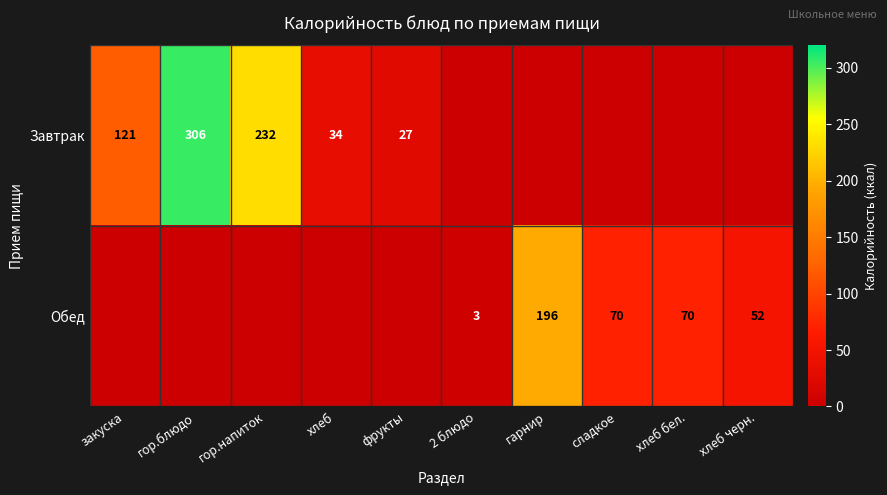

Is it true that Завтрак equals 232 at гор.напиток?

True